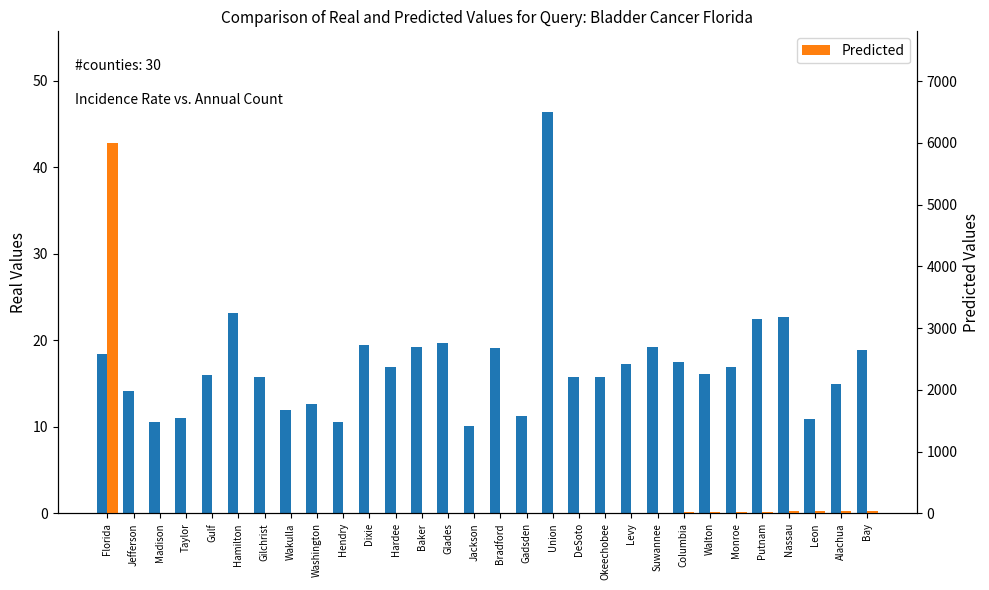

Which series has the largest total across all categories?

Predicted